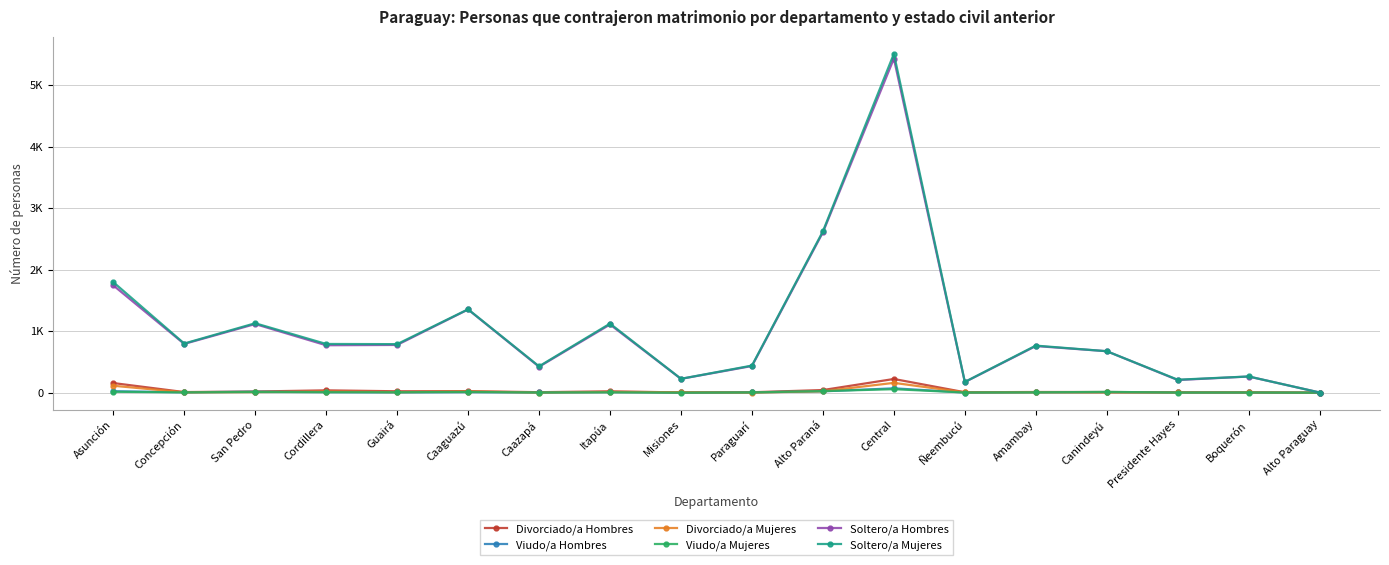

Where does the Soltero/a Hombres series first go above 772?

Asunción